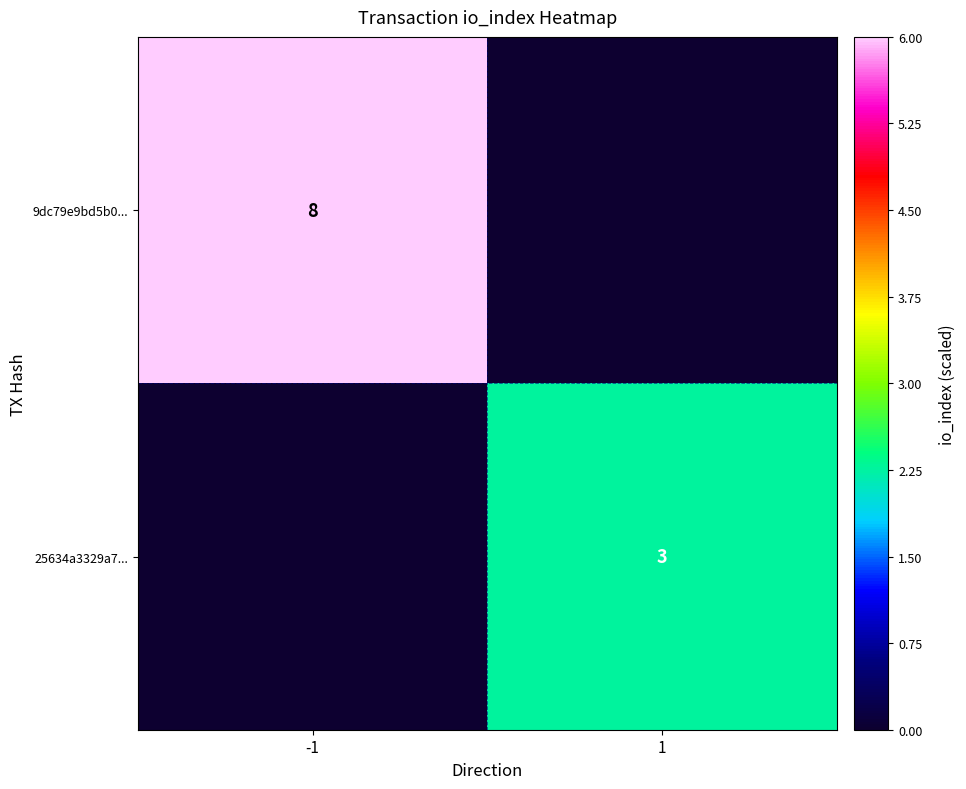

True or false: 9dc79e9bd5b0... has a value of 8 at -1.

True